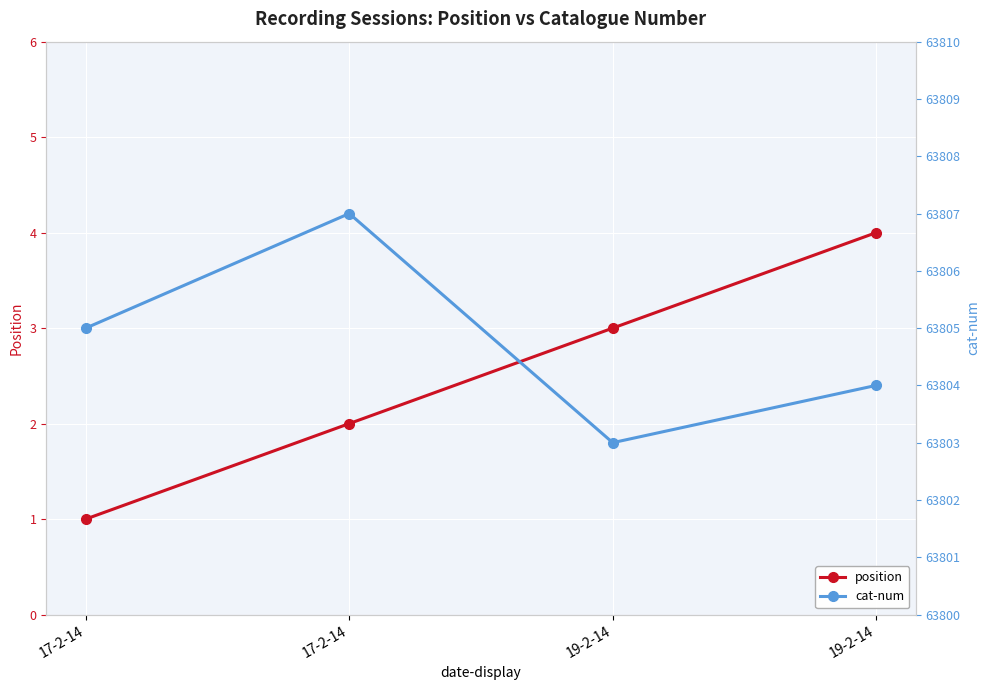

At how many categories does at least one series exceed 30467?

4